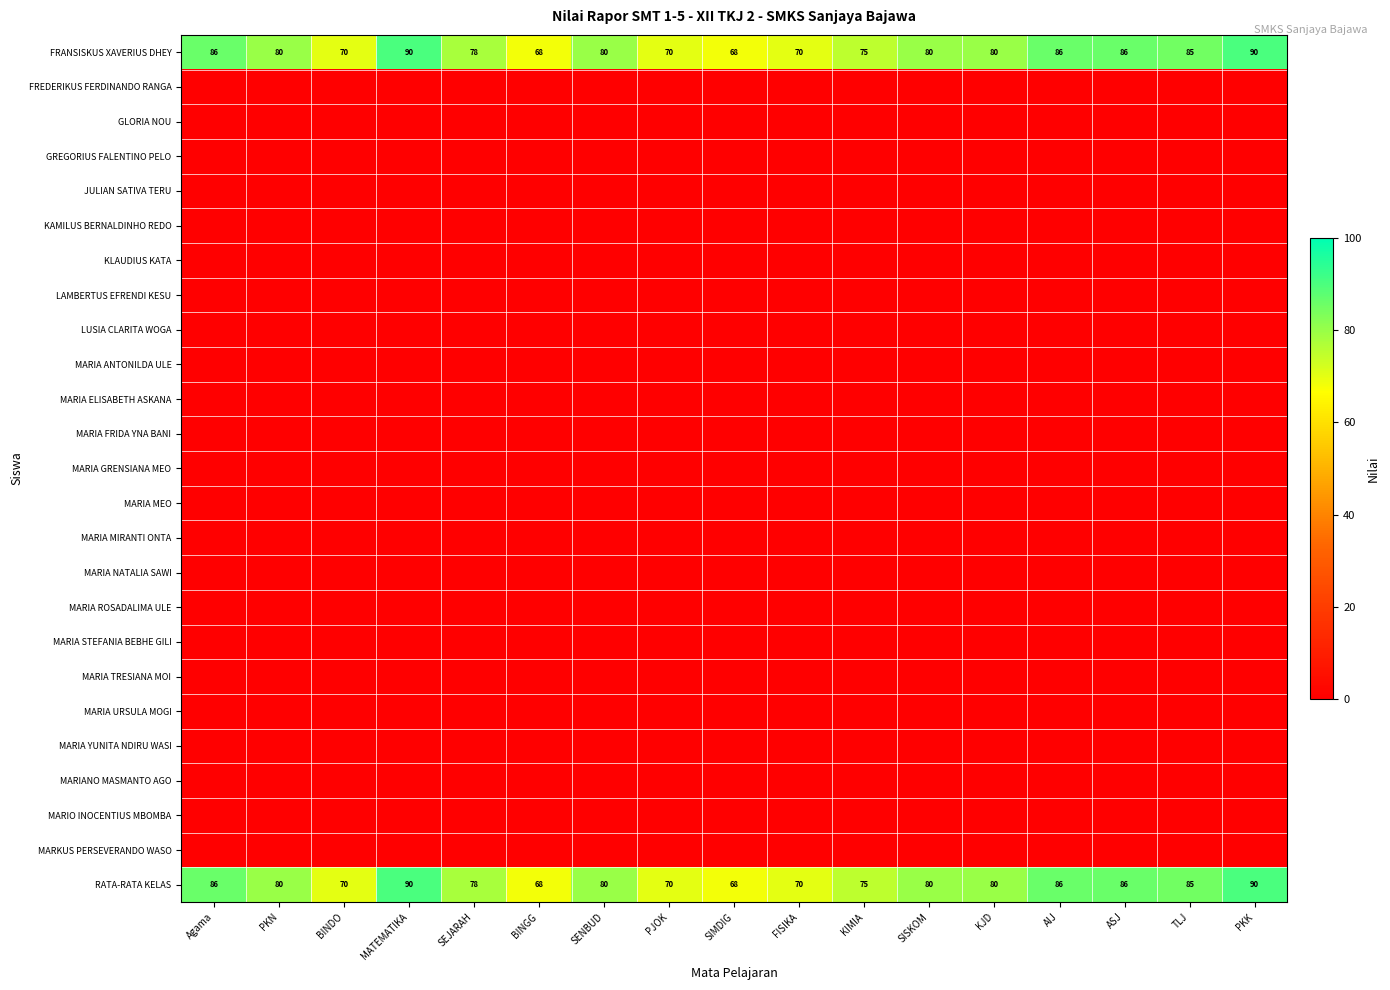

Is it true that FRANSISKUS XAVERIUS DHEY equals 75 at KIMIA?

True